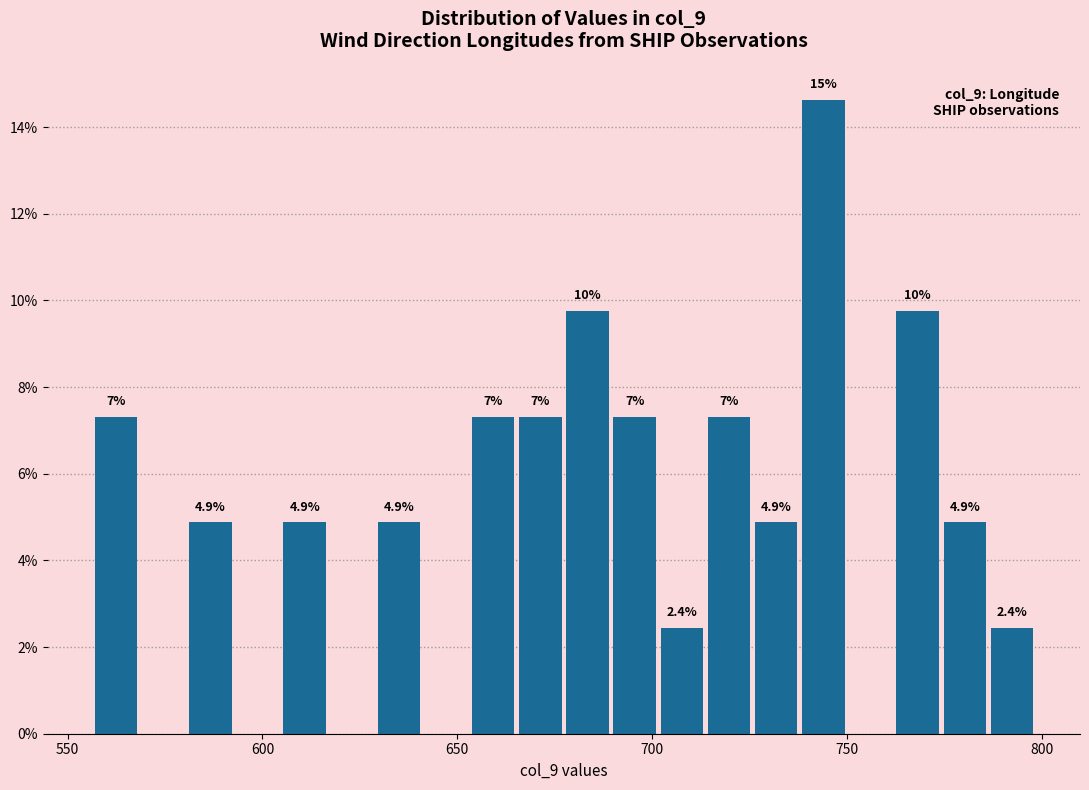

Read against the x-axis, roughly where is the centre of the tallest bar?

745